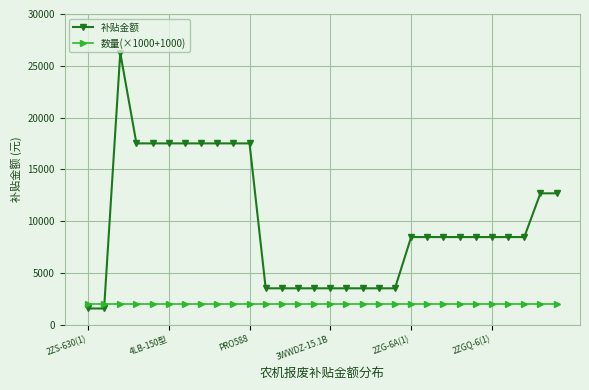

What is the smallest value displayed?

1550